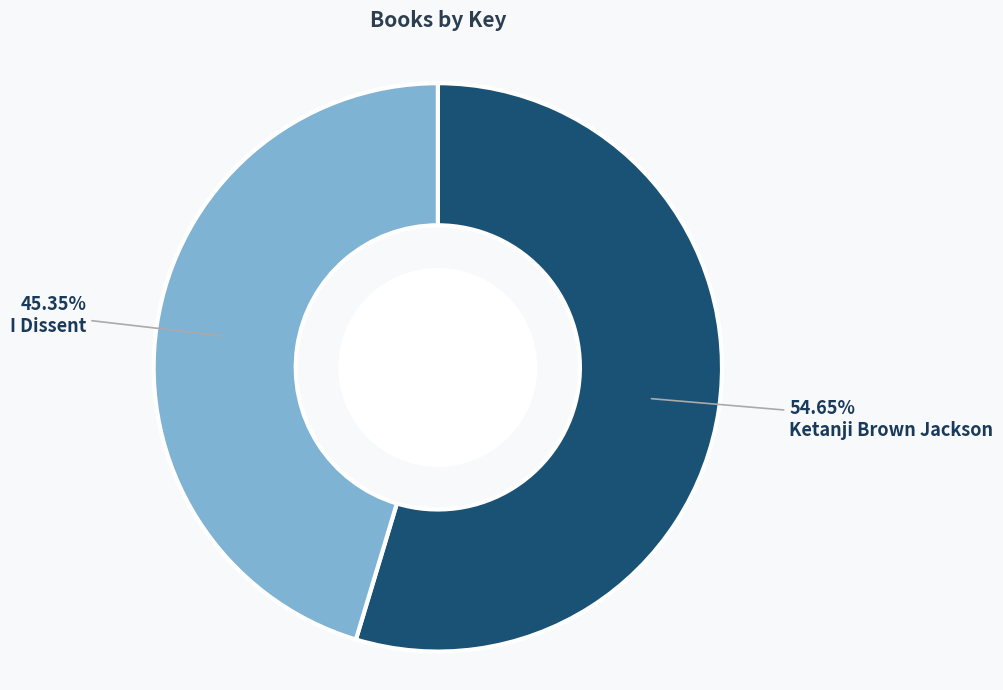

What percentage do I Dissent and Ketanji Brown Jackson together represent?

100.0%